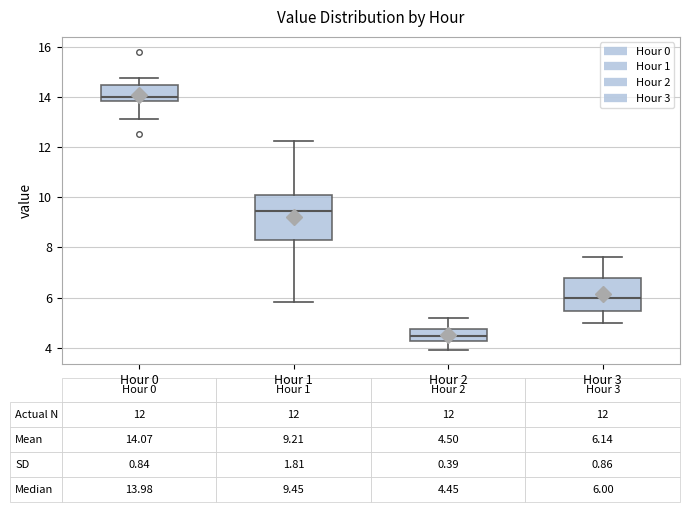

Which box's median line is the highest?

Hour 0